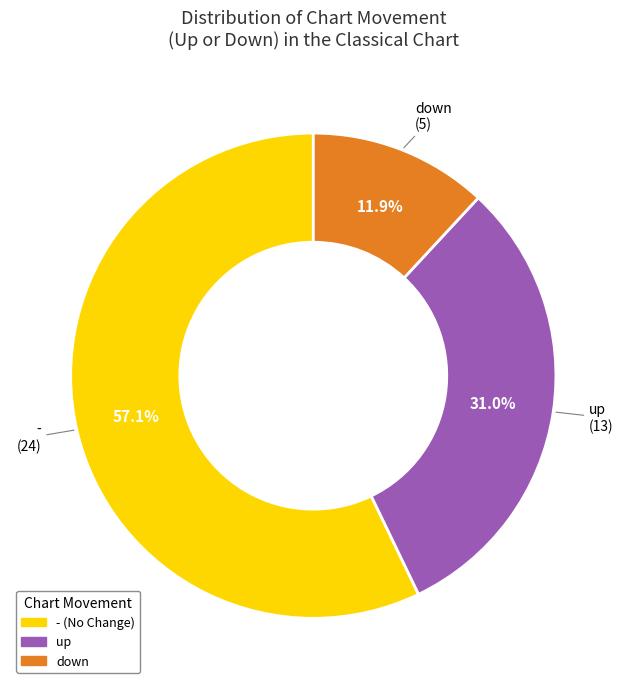

True or false: down accounts for 12% of the total.

True